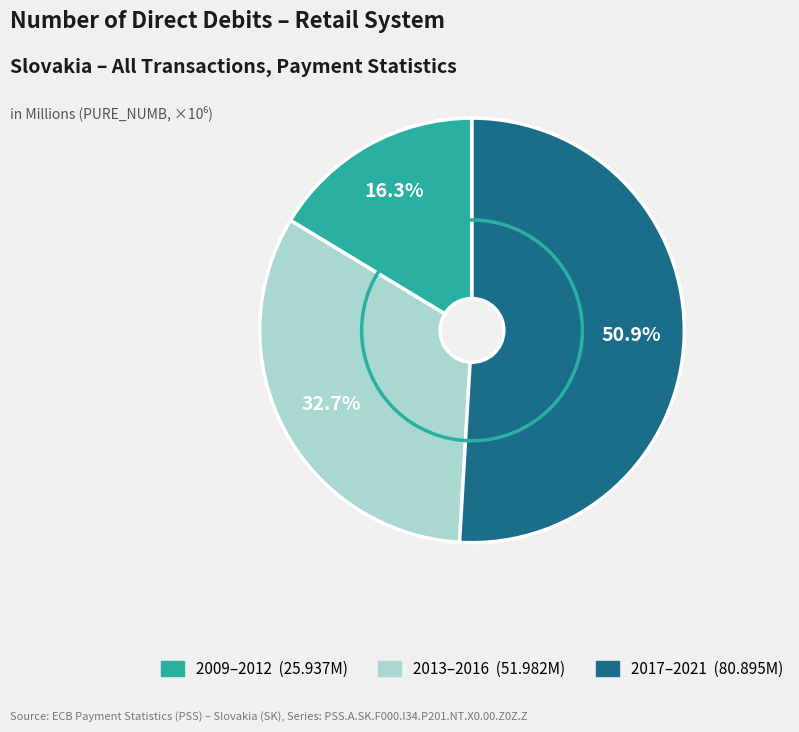

Is there any slice that represents more than half of the pie?

Yes